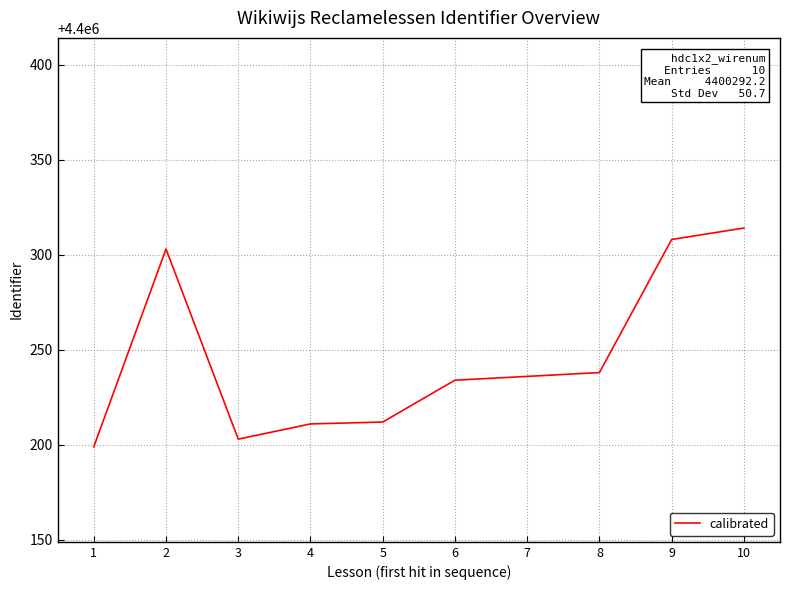

At which category does the chart reach its peak across all series?

10